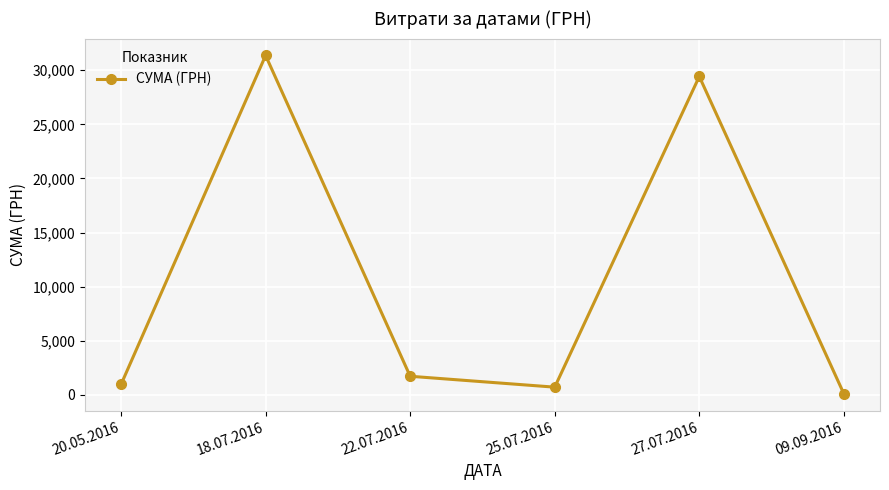

Approximately how many times larger is the value at 25.07.2016 compared to 09.09.2016?

6.9